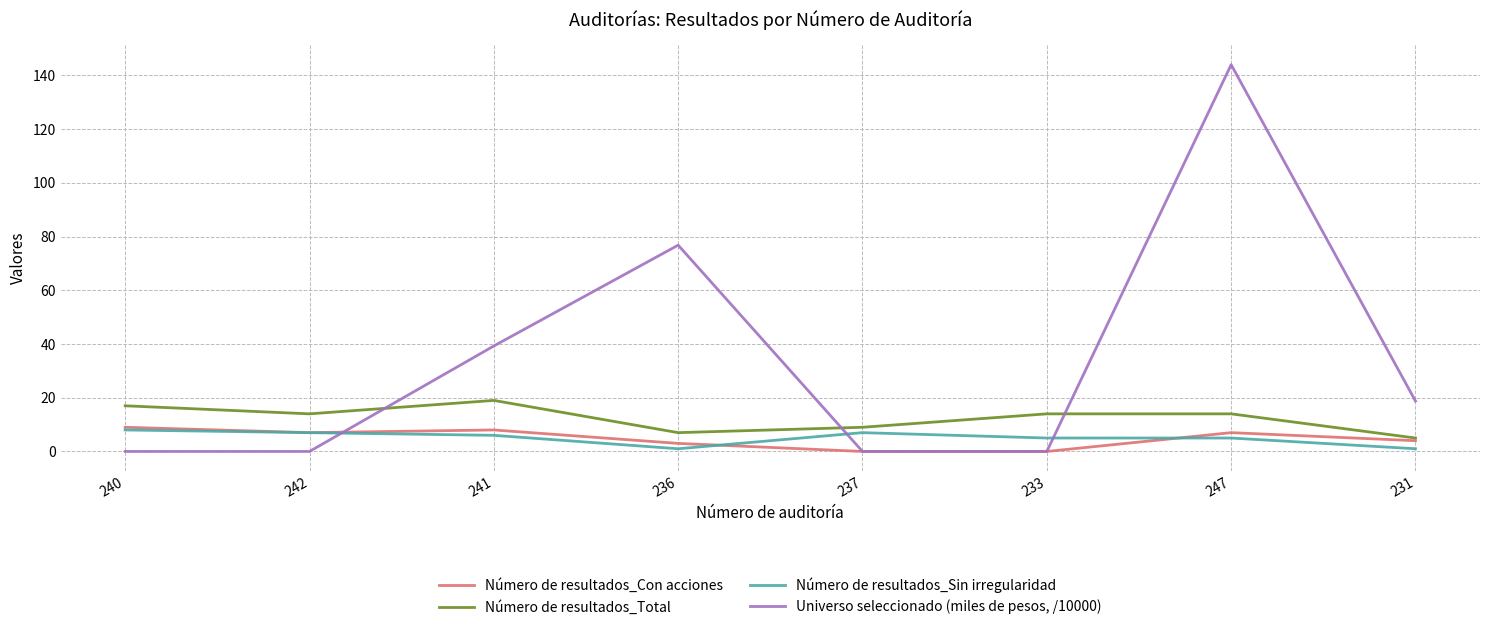

At 240, list the series in order from largest to smallest.

Número de resultados_Total, Número de resultados_Con acciones, Número de resultados_Sin irregularidad, Universo seleccionado (miles de pesos, /10000)